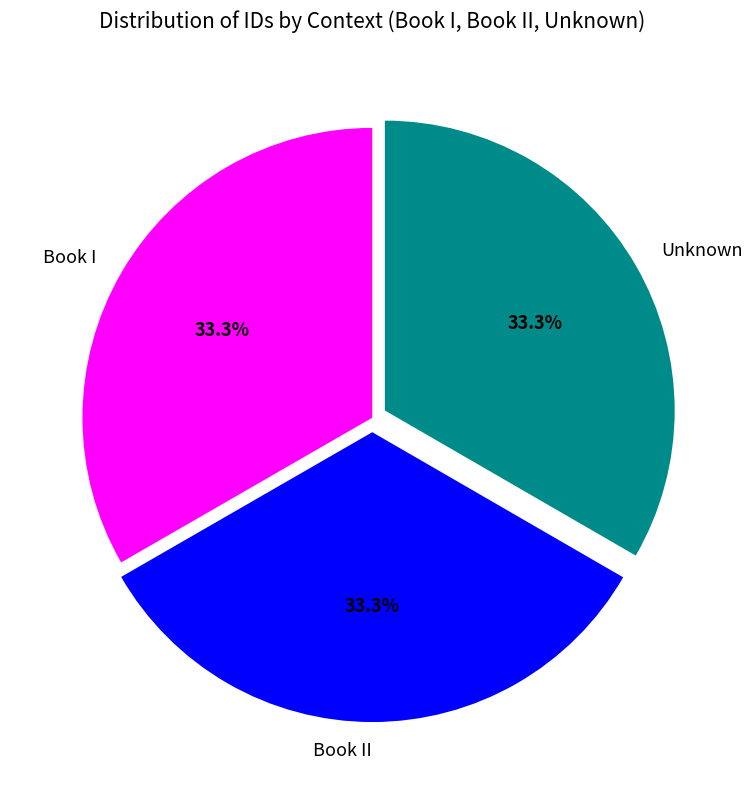

To the nearest percent, what percentage of the pie is Unknown?

33%